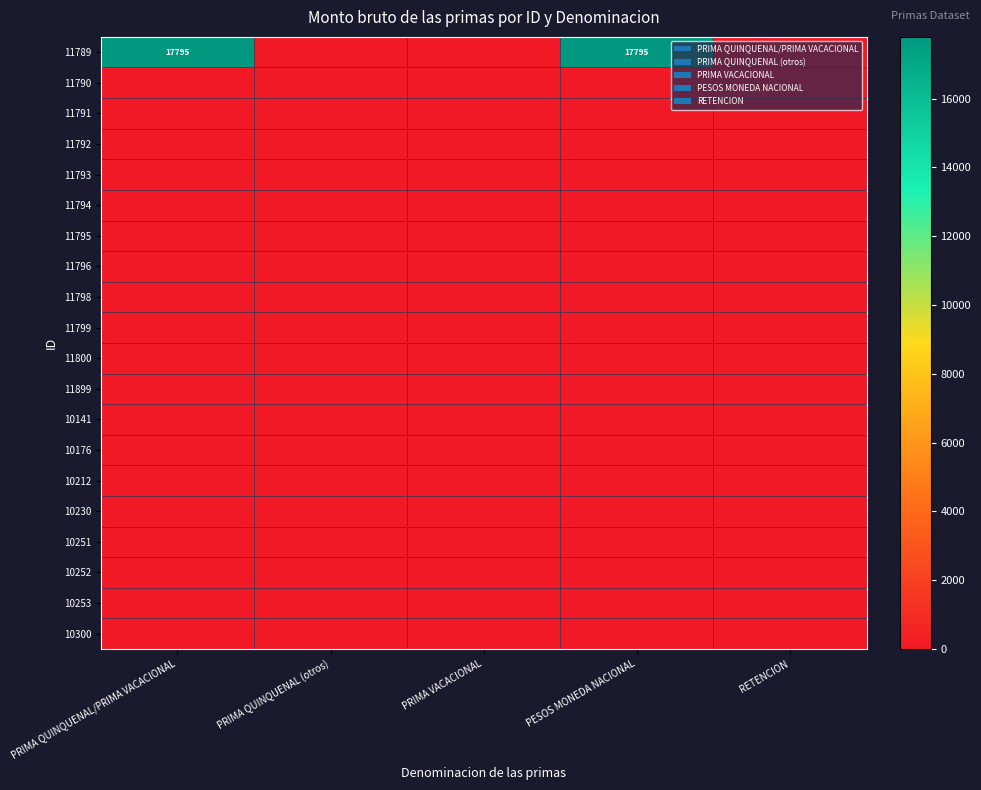

Rank the series at RETENCION from lowest to highest value.

11789, 11790, 11791, 11792, 11793, 11794, 11795, 11796, 11798, 11799, 11800, 11899, 10141, 10176, 10212, 10230, 10251, 10252, 10253, 10300